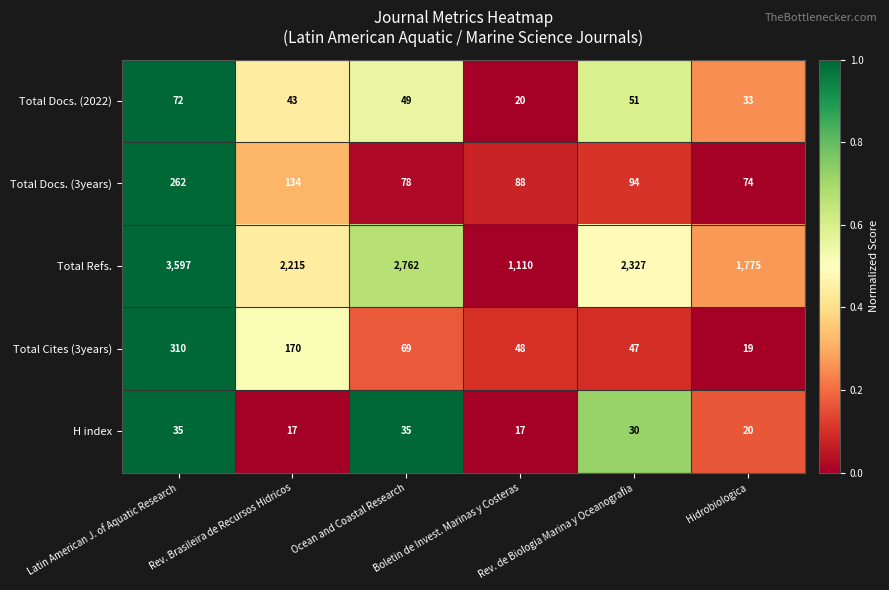

Which series has the widest spread of values?

Total Refs.